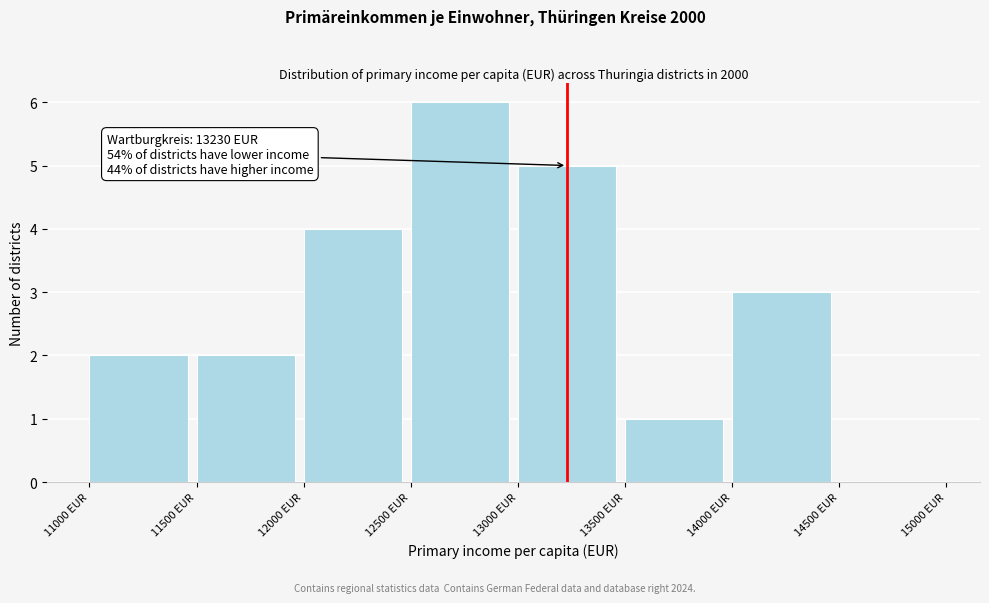

Over which range of the x-axis is the bar tallest?

12500 to 13000